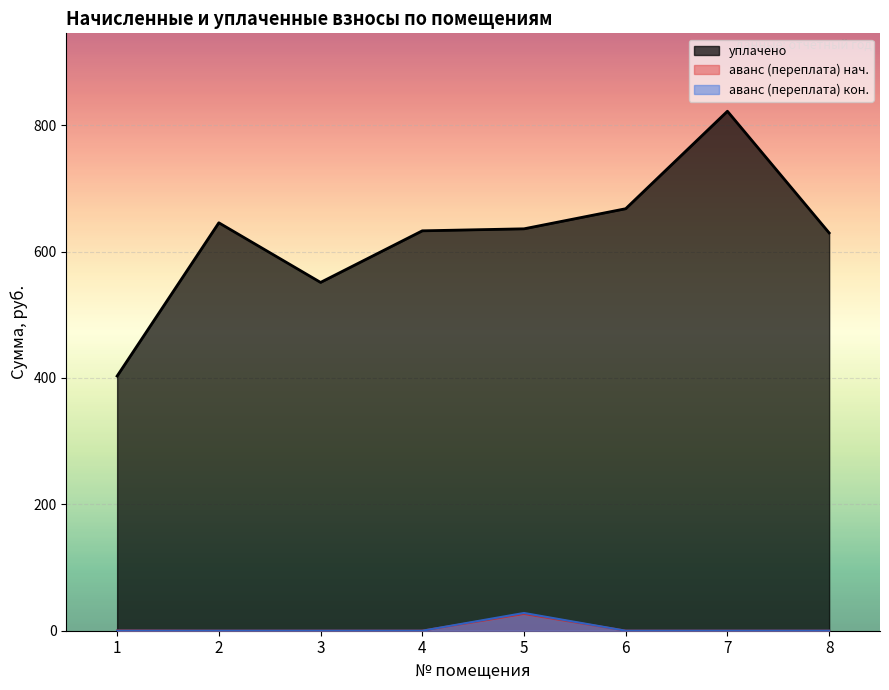

How many lines are shown in the chart?

3